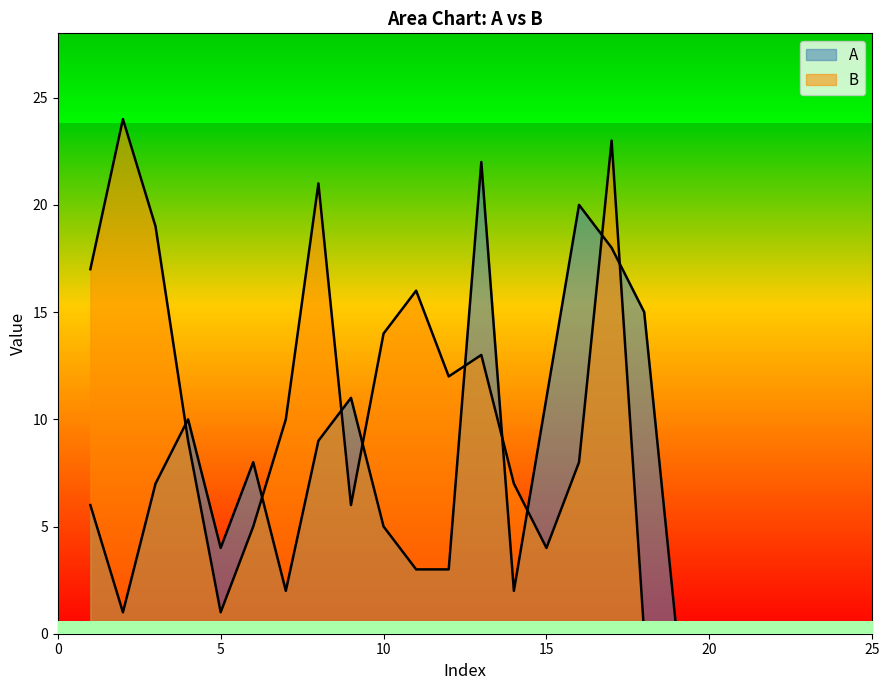

Is the value of B at 8 greater than the value of A at 25?

Yes